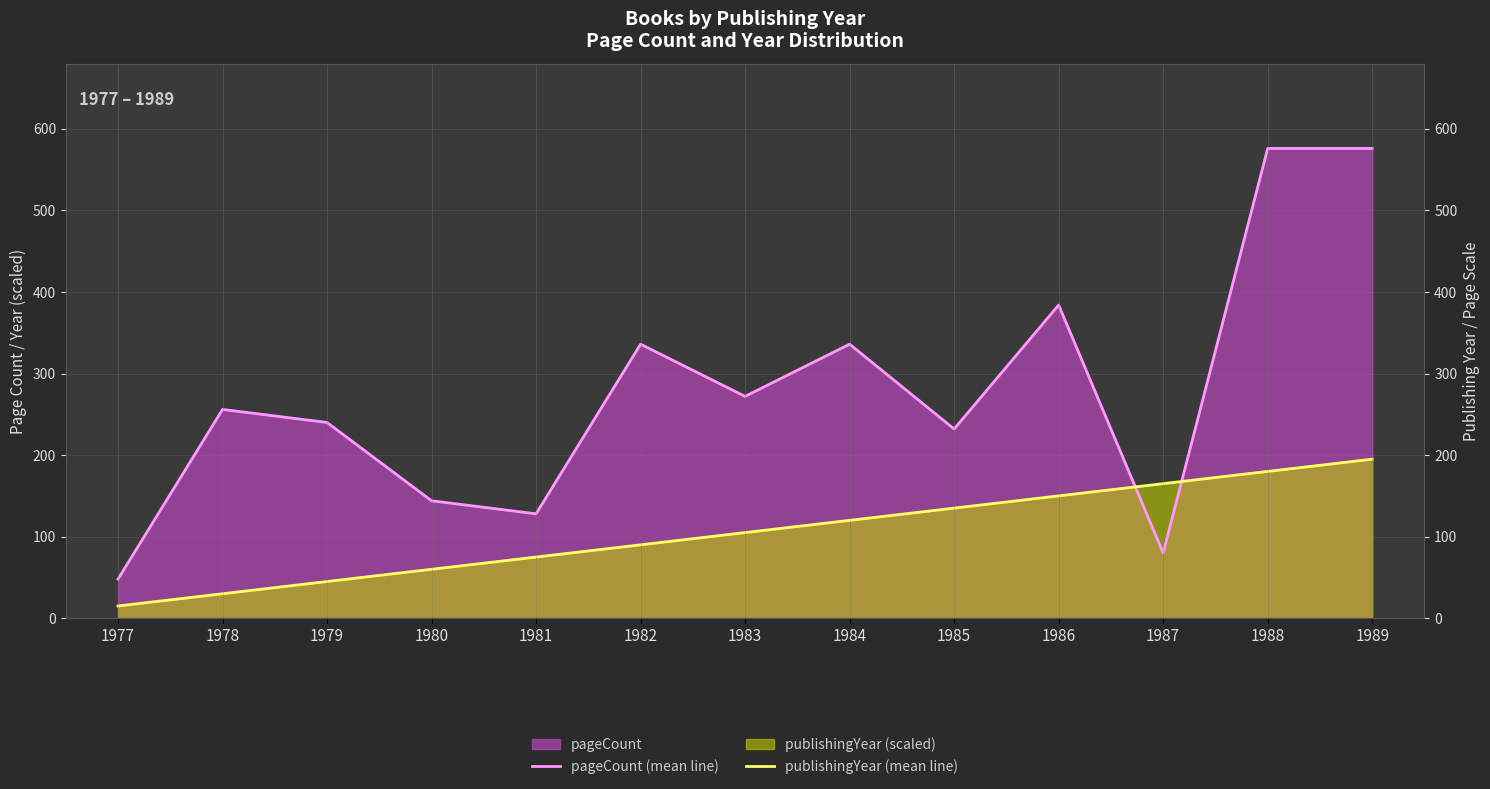

List the labels in order of pageCount (mean line) value, smallest first.

1977, 1987, 1981, 1980, 1985, 1979, 1978, 1983, 1982, 1984, 1986, 1988, 1989